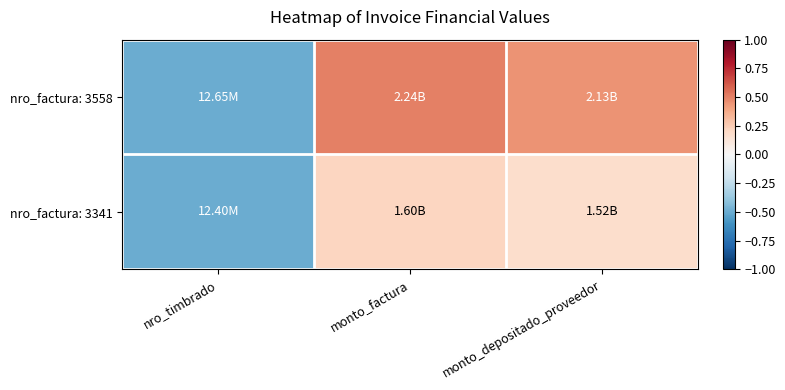

At which category is the sum across all series the highest?

monto_factura